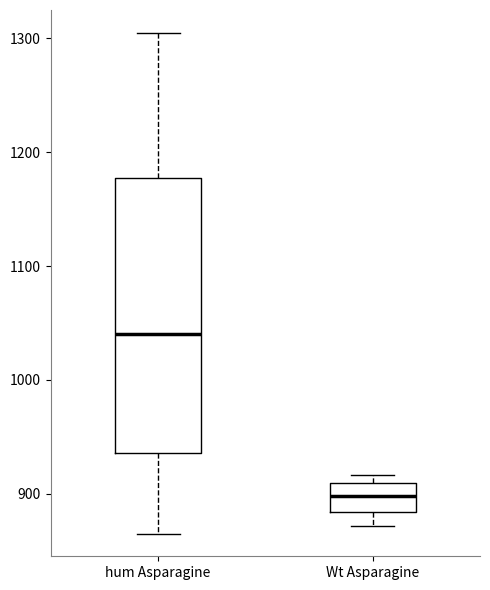

Which box's median line is the highest?

hum Asparagine